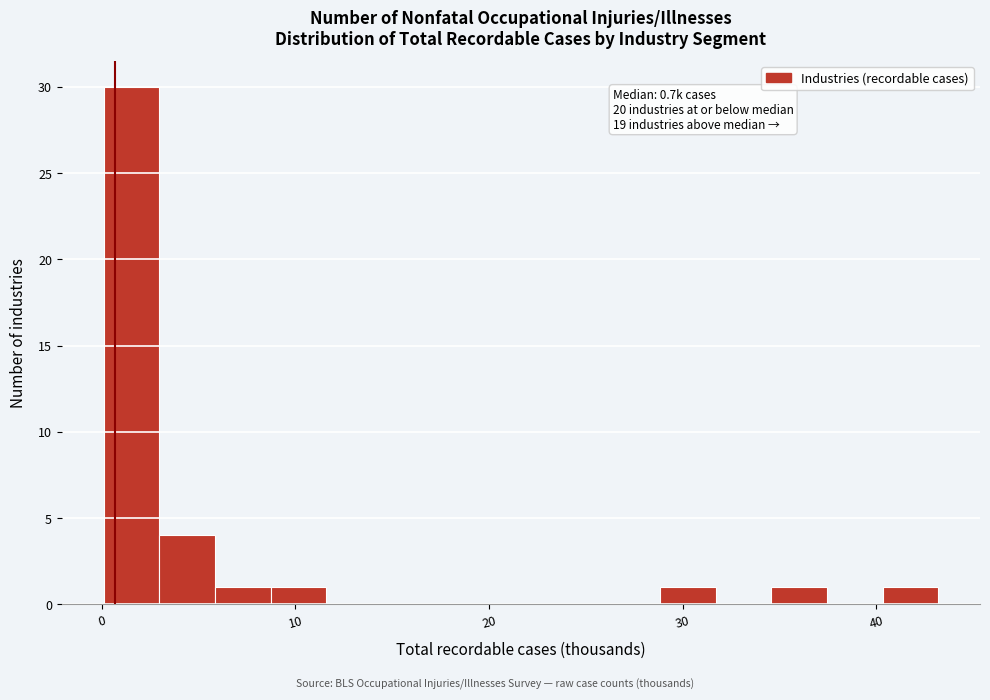

Around what value on the x-axis is the tallest bar? Give the approximate position of its centre, as read against the axis.

2